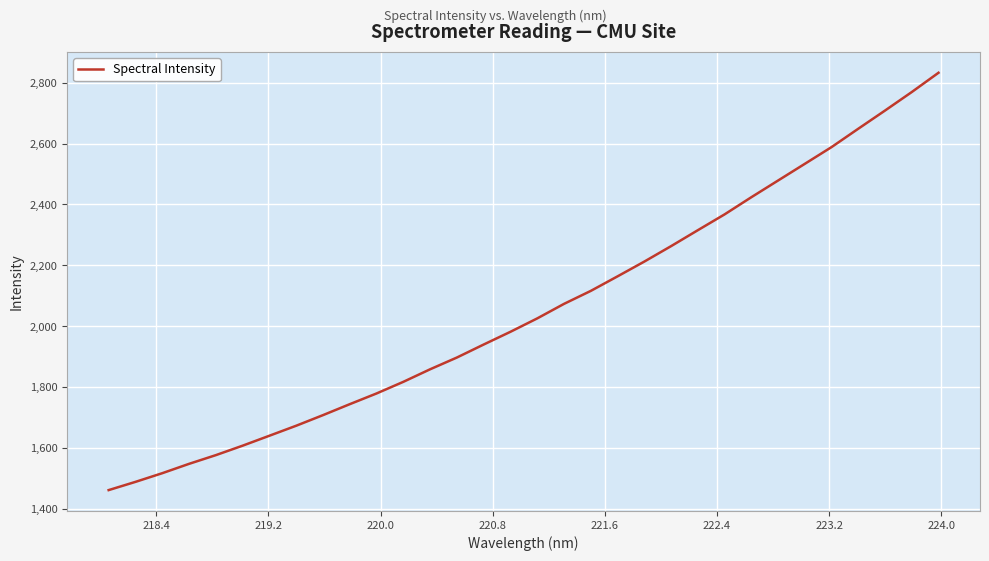

What is the smallest value displayed?

1461.7